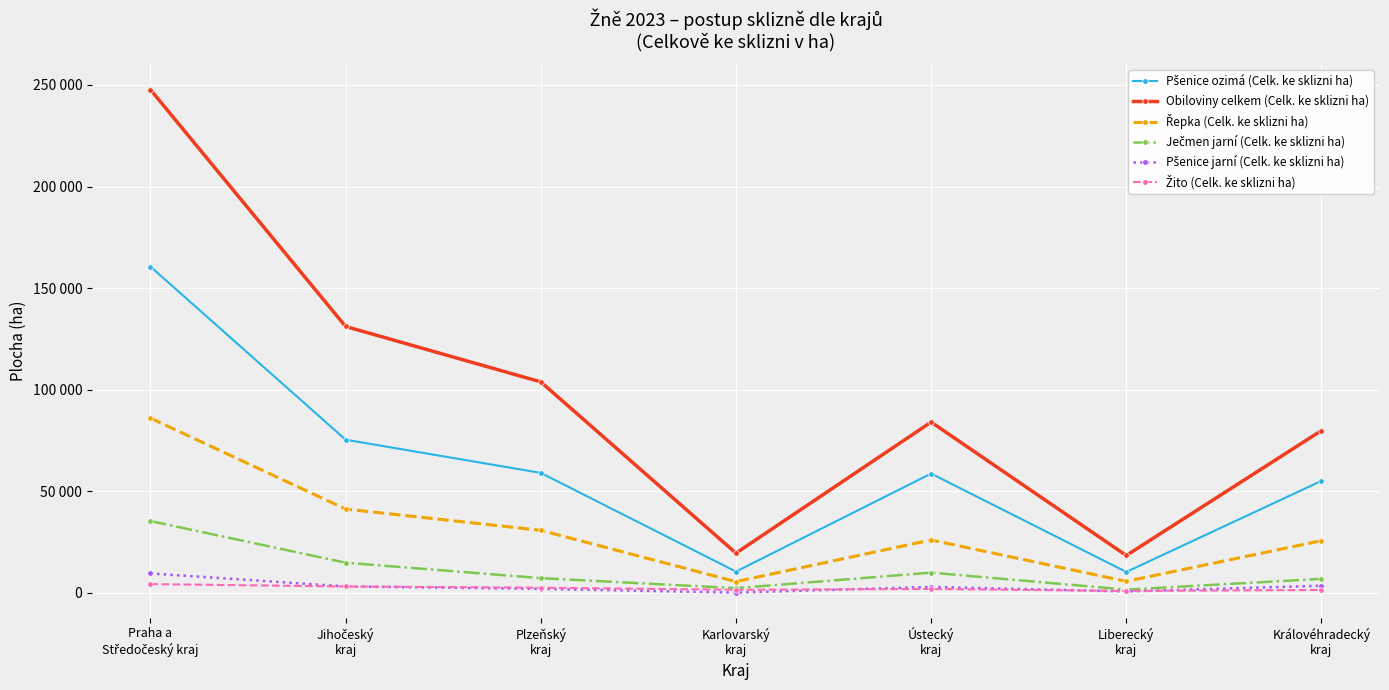

The value of Řepka (Celk. ke sklizni ha) at Praha a
Středočeský kraj is 86041. True or false?

True